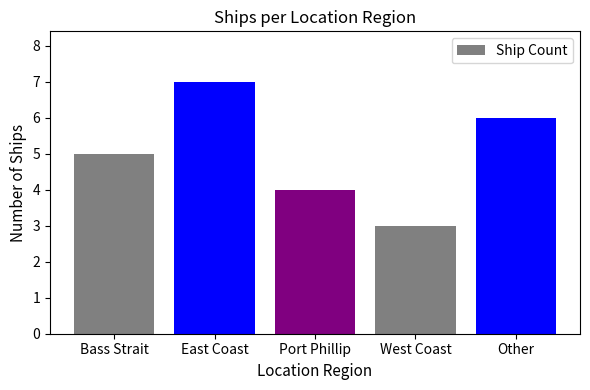

What is the average value?

5